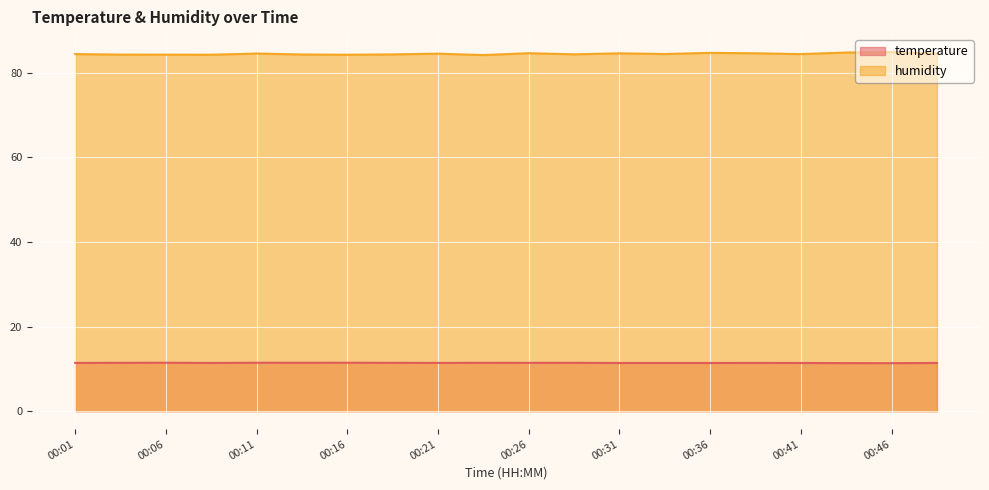

Rank the series by their maximum value, from highest to lowest.

humidity, temperature